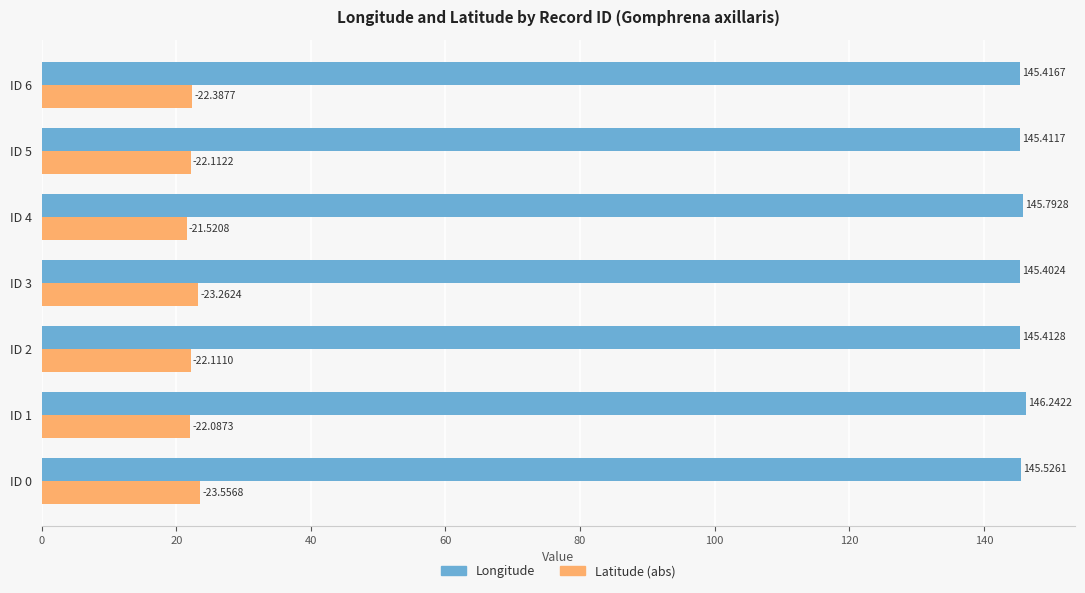

What is the spread (max minus min) of values at ID 5?

123.3